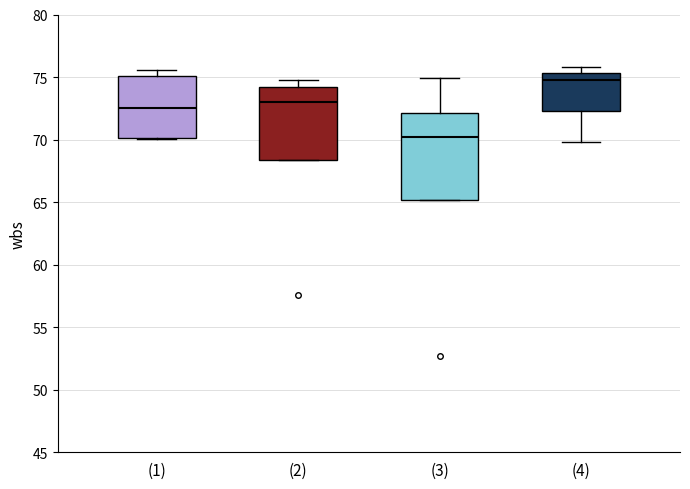

Reading left to right, transcribe this box plot: for each box, give where its median line is, the range the box spans, and where its two whiskers end, as read against the y-axis. The values are not printed on the chart, so give them approximately, as read against the axis.

(1): median 72.5, box 70.0 to 75.0, whiskers 70.0 to 75.5
(2): median 73.0, box 68.5 to 74.0, whiskers 68.5 to 75.0
(3): median 70.0, box 65.0 to 72.0, whiskers 65.0 to 75.0
(4): median 75.0, box 72.5 to 75.5, whiskers 70.0 to 76.0